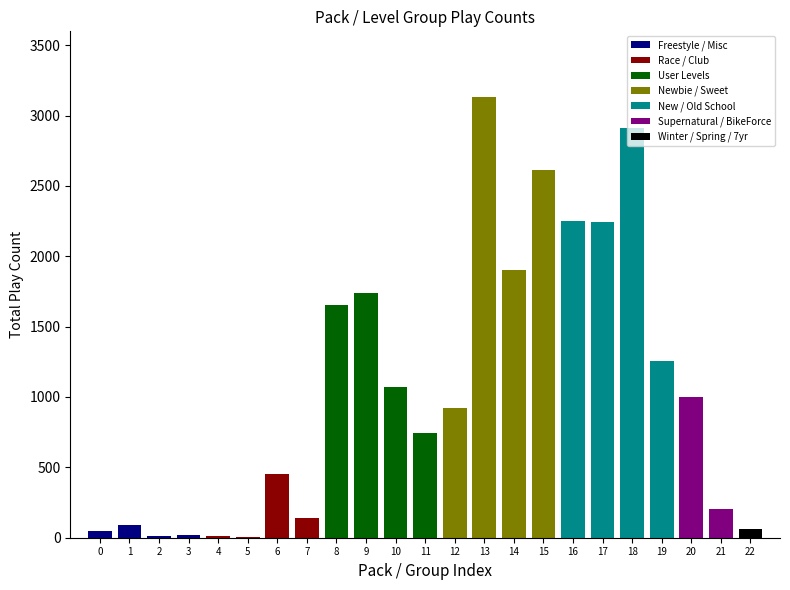

How many values are below 919?

11